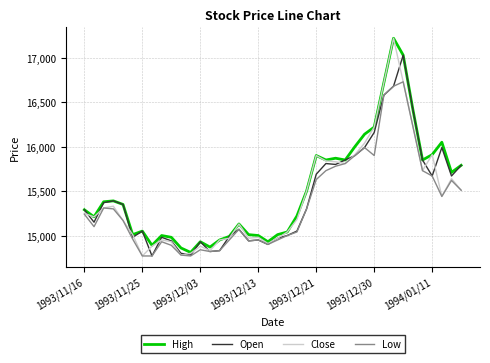

What is the smallest value displayed?

14770